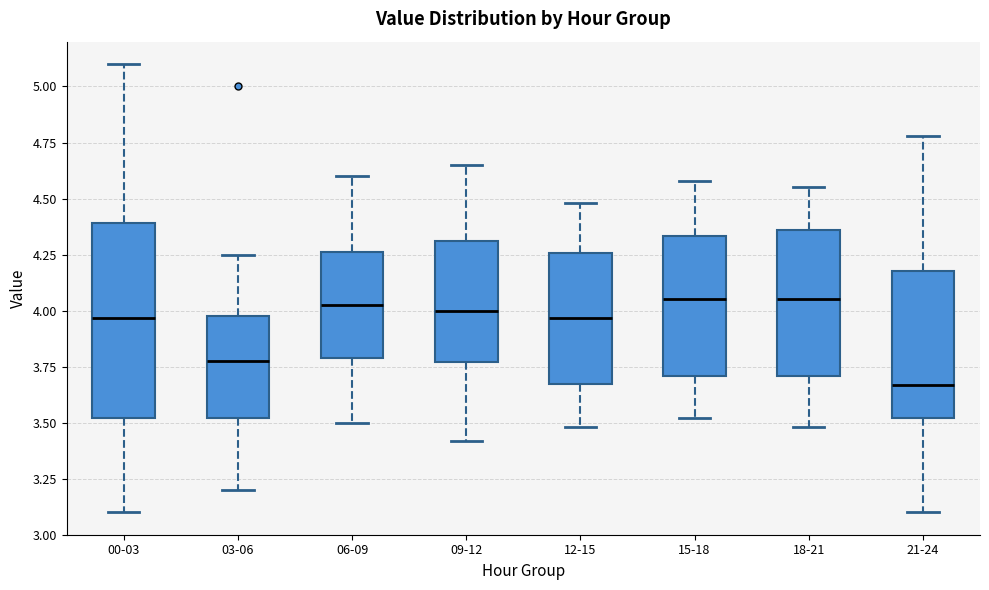

Reading left to right, read every box against the y-axis: the position of its median line, the range the box covers, and the ends of its whiskers. The values are not printed on the chart, so give them approximately, as read against the axis.

00-03: median 3.95, box 3.50 to 4.40, whiskers 3.10 to 5.10
03-06: median 3.80, box 3.50 to 4.00, whiskers 3.20 to 4.25
06-09: median 4.05, box 3.80 to 4.25, whiskers 3.50 to 4.60
09-12: median 4.00, box 3.75 to 4.30, whiskers 3.40 to 4.65
12-15: median 3.95, box 3.65 to 4.25, whiskers 3.50 to 4.50
15-18: median 4.05, box 3.70 to 4.35, whiskers 3.50 to 4.60
18-21: median 4.05, box 3.70 to 4.35, whiskers 3.50 to 4.55
21-24: median 3.65, box 3.50 to 4.20, whiskers 3.10 to 4.80